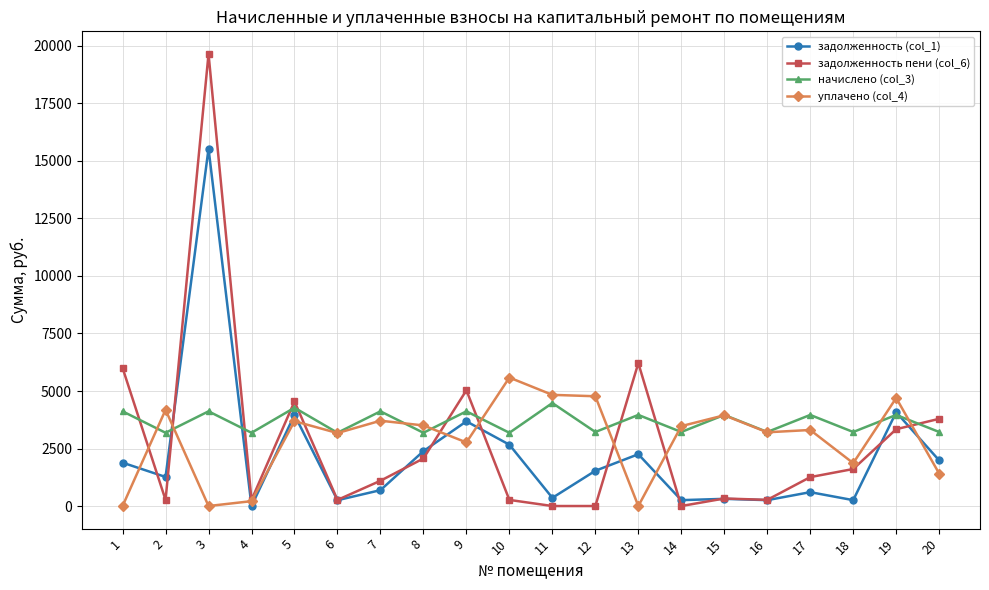

What is the difference between the задолженность (col_1) values at 10 and 11?

2310.5